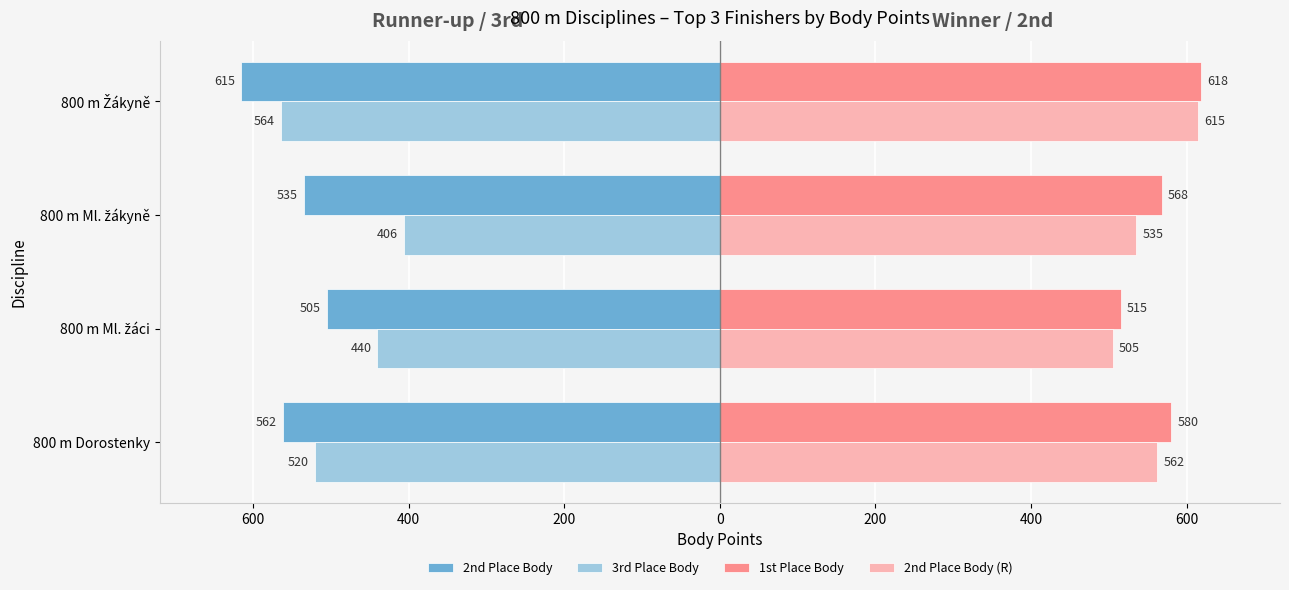

What are all the series names shown in the legend?

2nd Place Body, 3rd Place Body, 1st Place Body, 2nd Place Body (R)